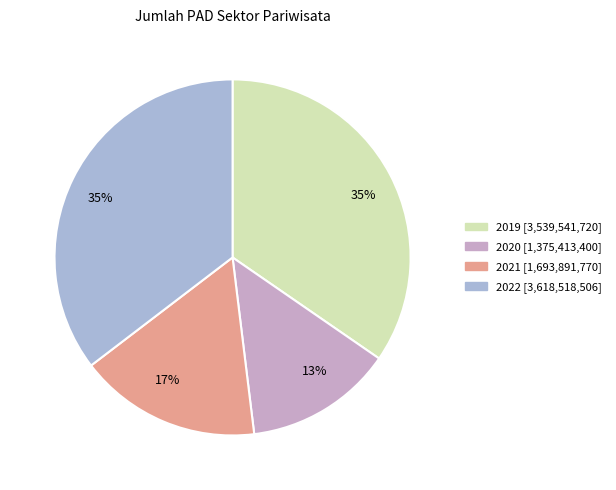

What percentage is the 2019 slice, to the nearest percent?

35%